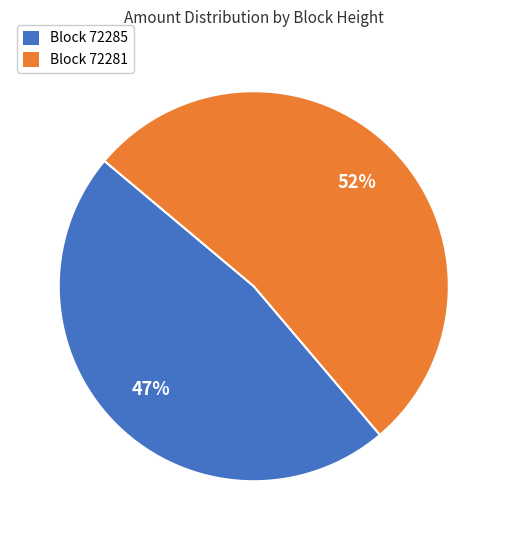

Is it true that 72285 is 1% of the pie?

False